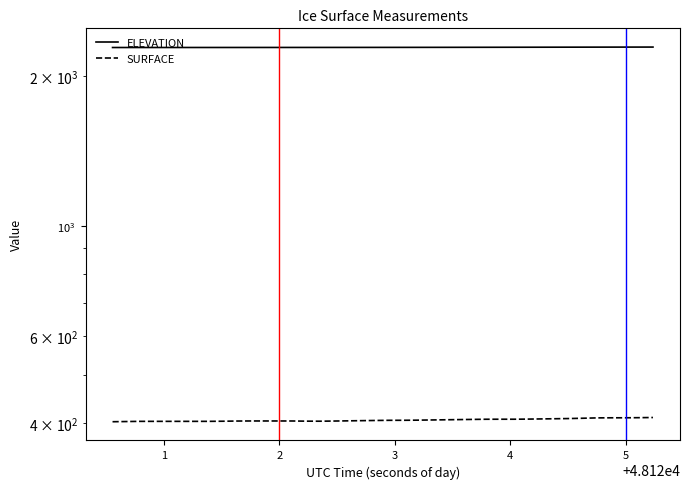

True or false: ELEVATION has more than 0 points higher than both neighbors.

False